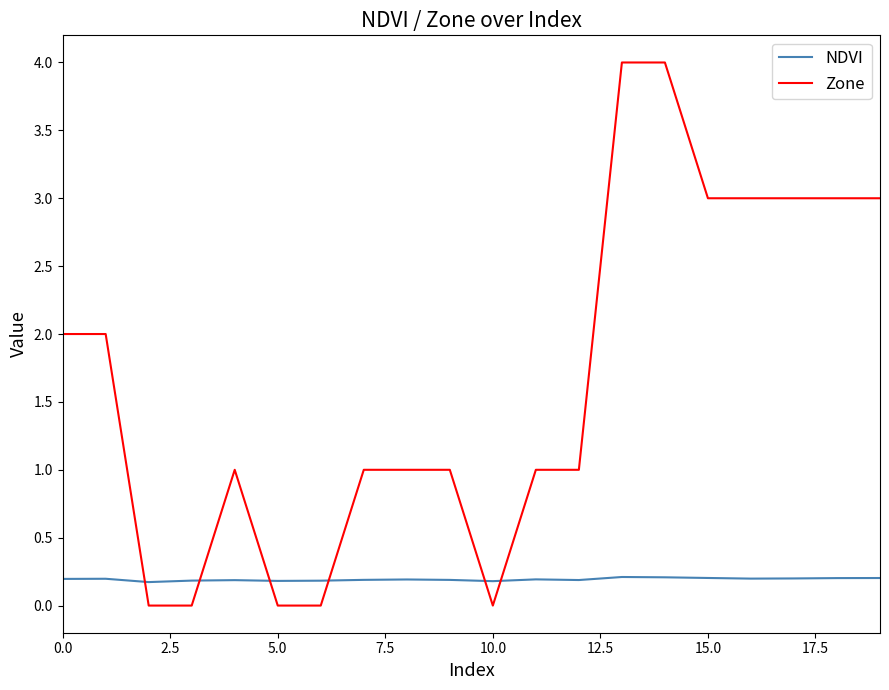

True or false: NDVI and Zone intersect in this chart.

True